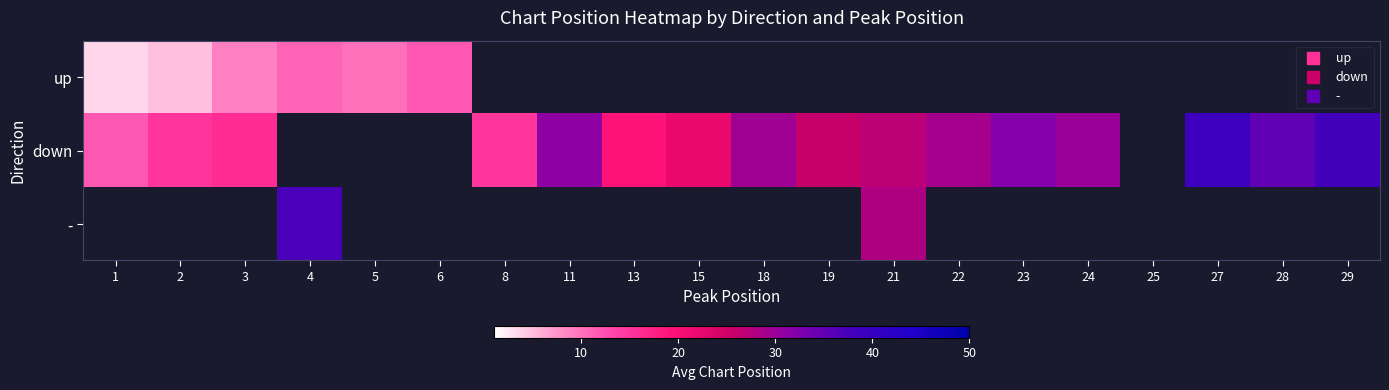

List the series in order of their peak value, highest first.

down, -, up